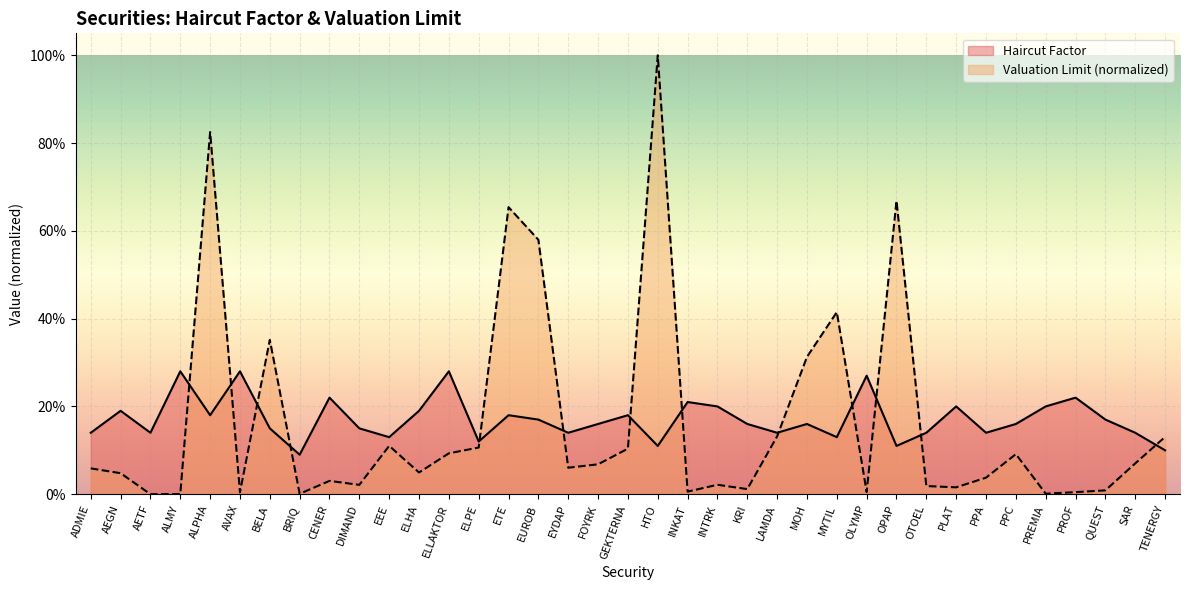

At GEKTERNA, list the series in order from smallest to largest.

Valuation Limit (normalized), Haircut Factor